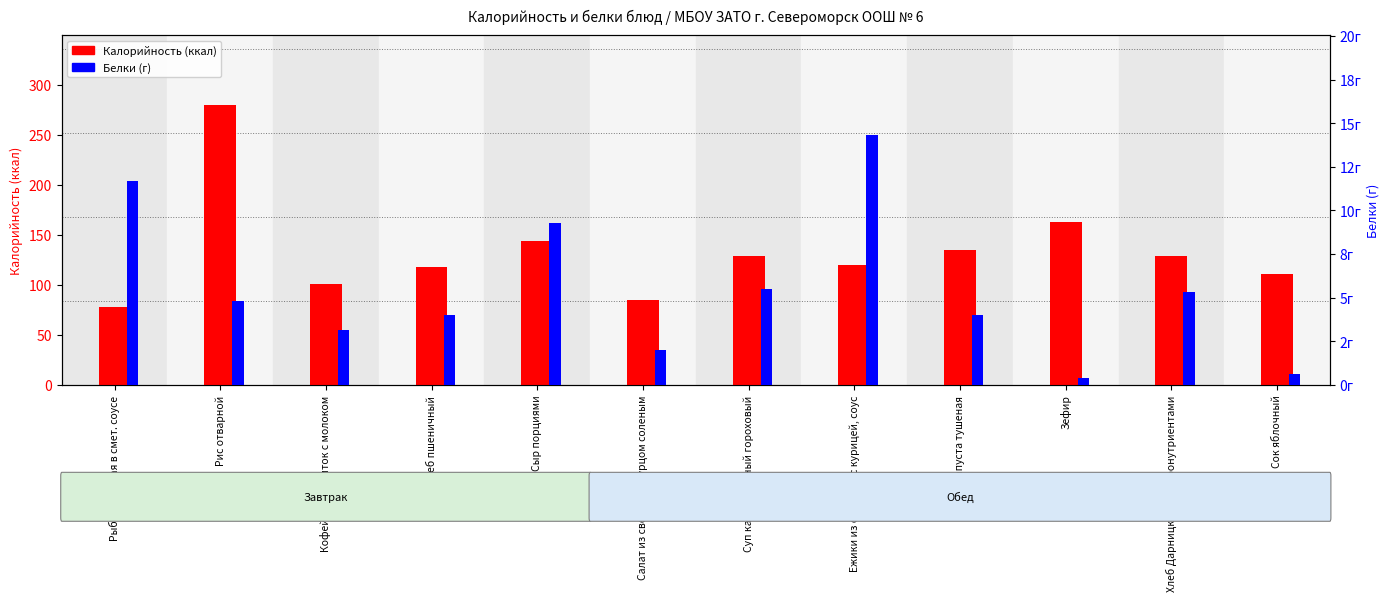

Rank the series by their average value, from highest to lowest.

Калорийность, Белки